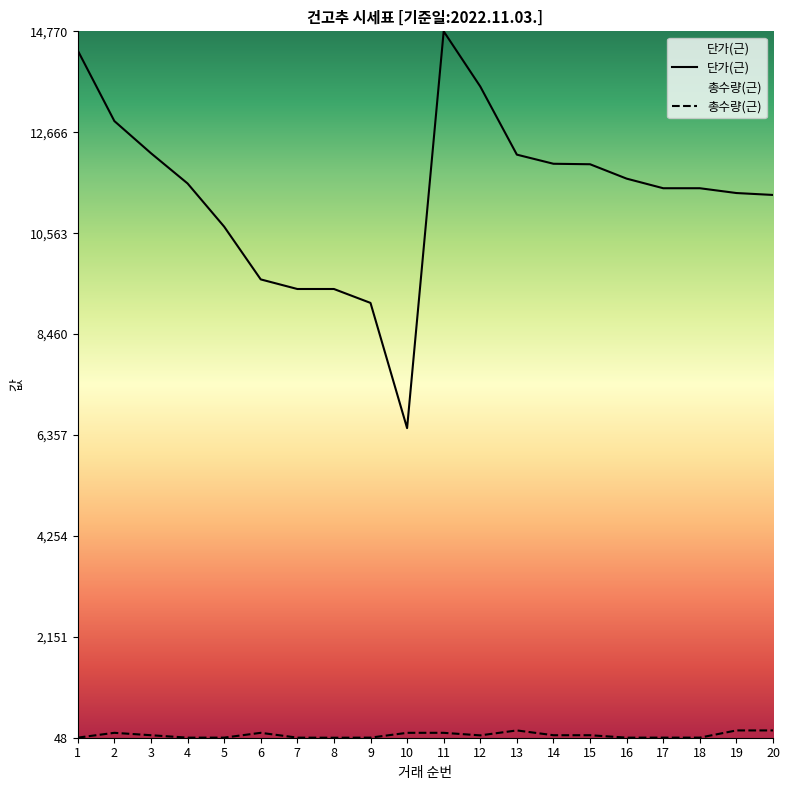

Where is 단가(근) nearest to the value 10635?

5